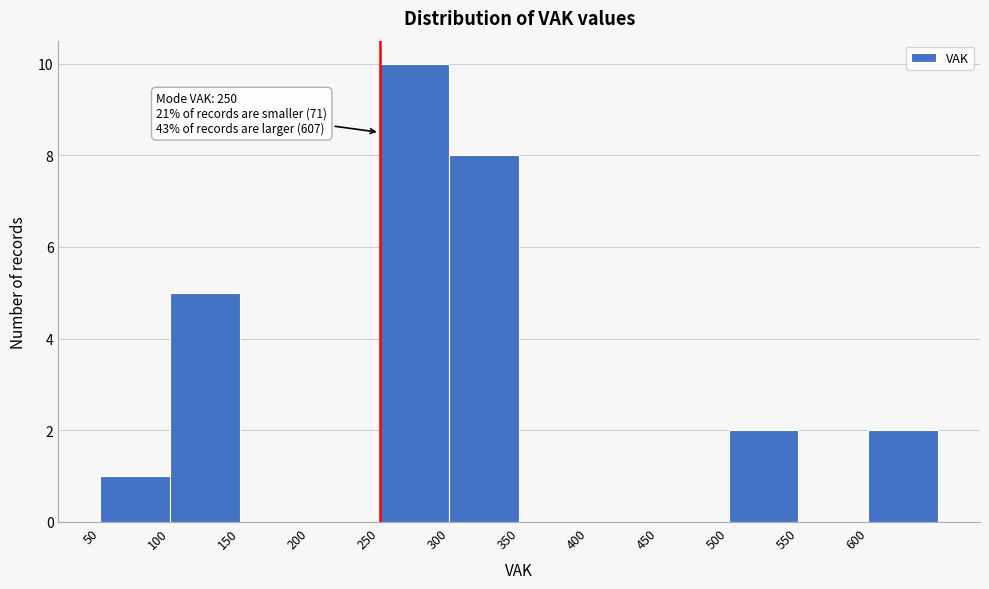

Over which range of the x-axis is the bar tallest?

250 to 300